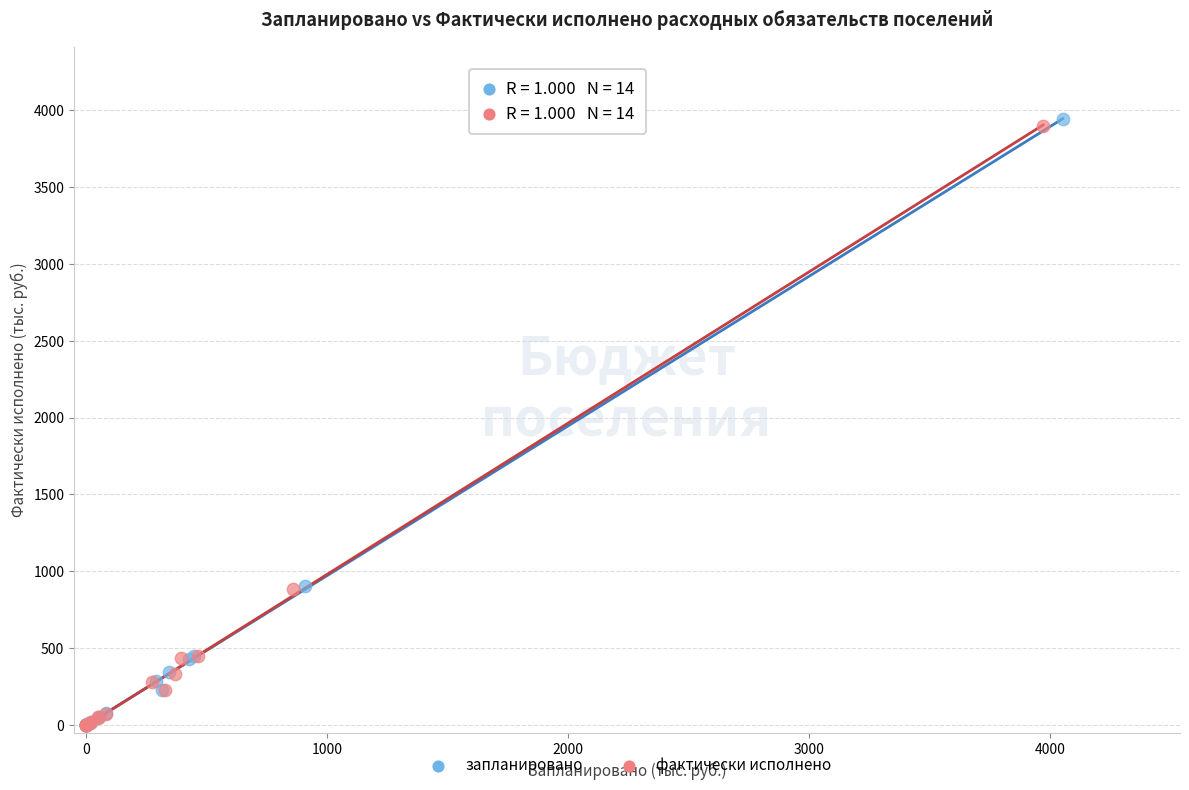

Which series has the widest spread of Y values?

запланировано